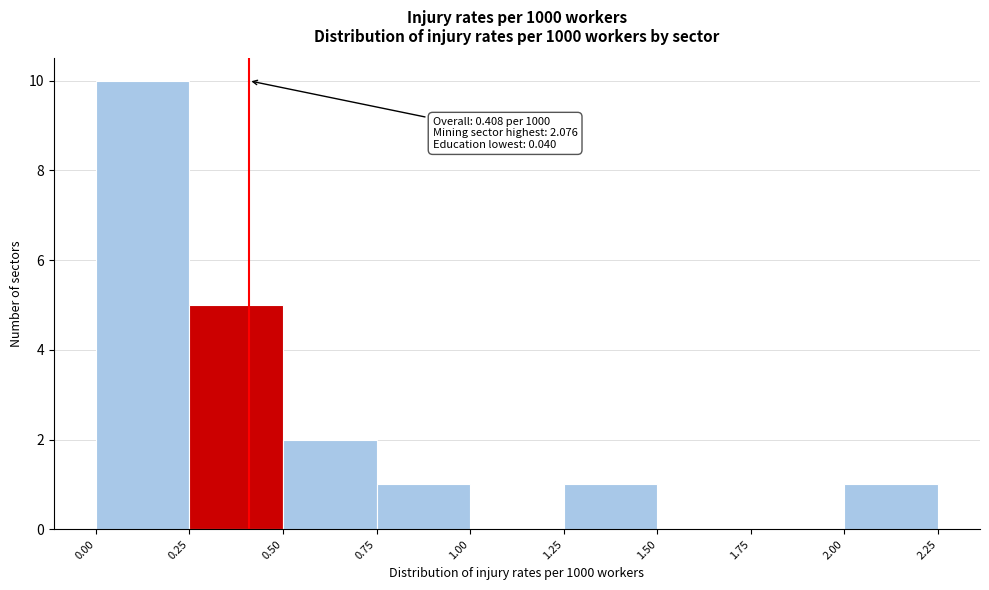

Over which range of the x-axis is the bar tallest?

0.00 to 0.25